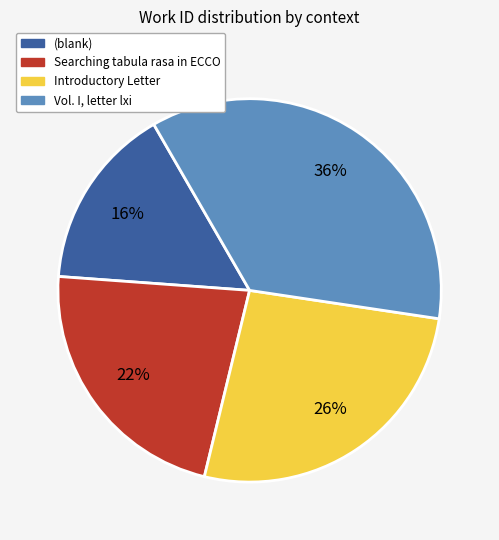

Does Introductory Letter represent more than half of the total?

No